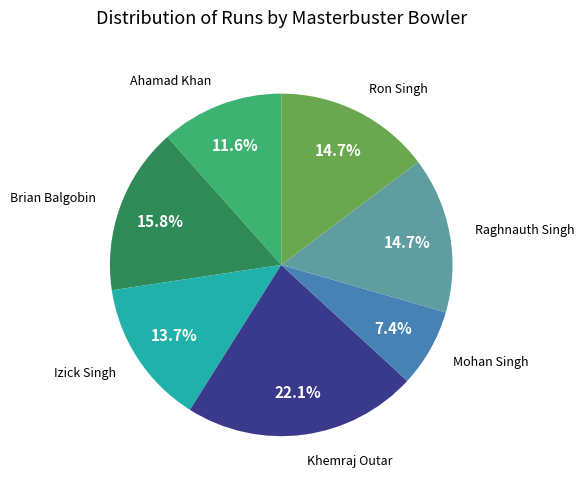

How many slices are in this pie chart?

7